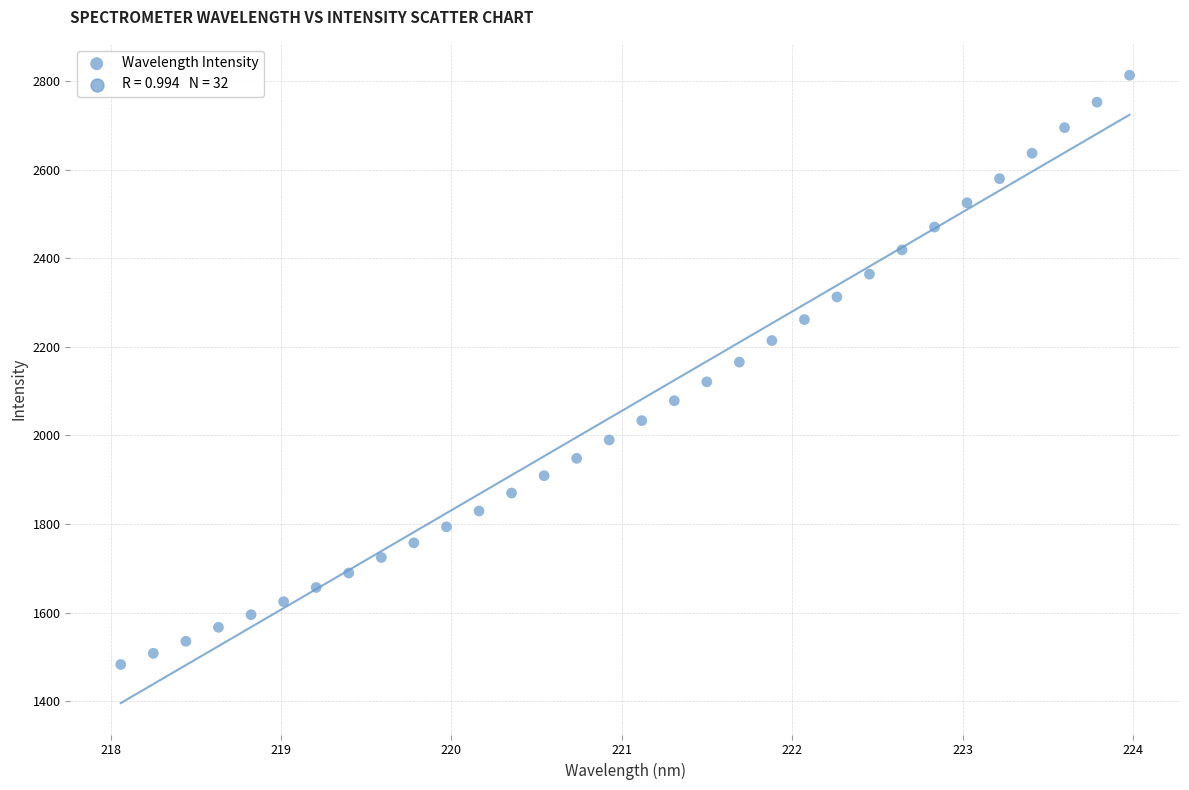

What is the range of X values (max minus min)?

5.9